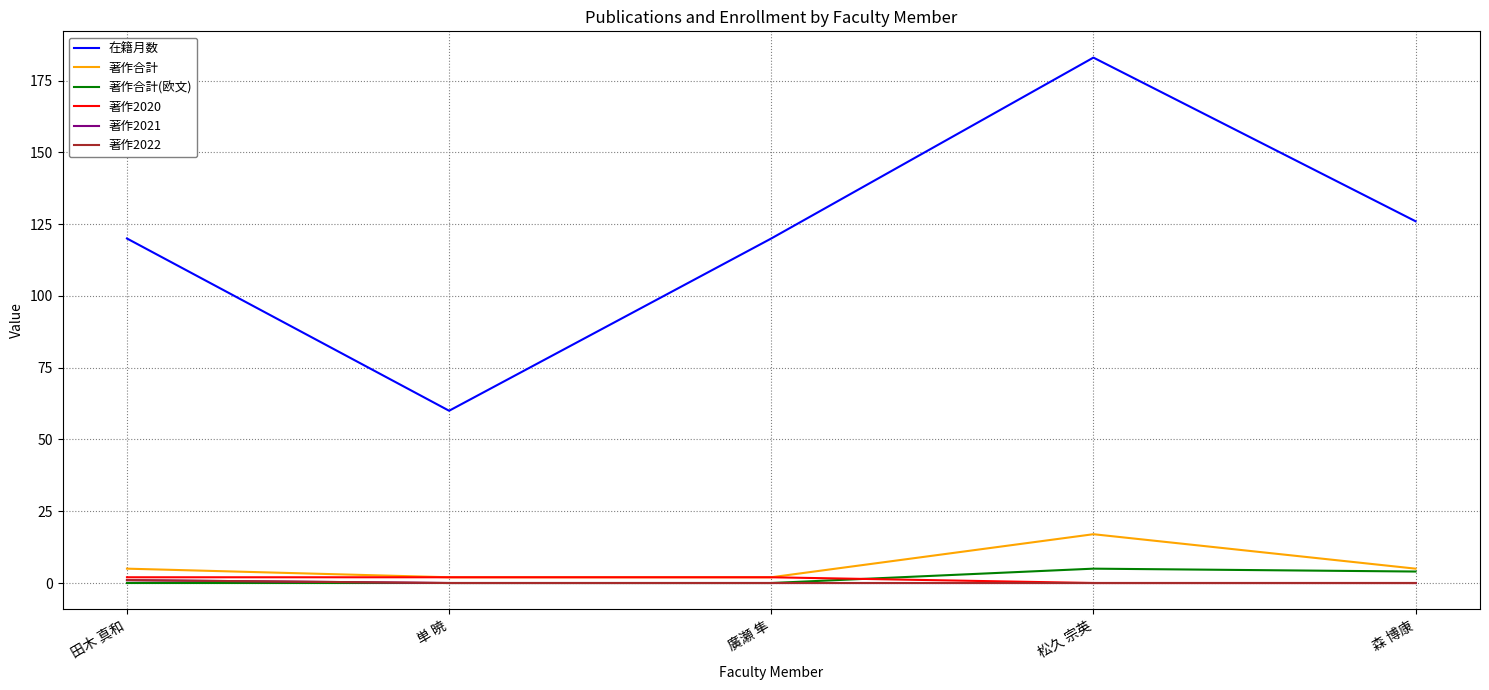

The value of 著作合計 at 廣瀬 隼 is 2. True or false?

True